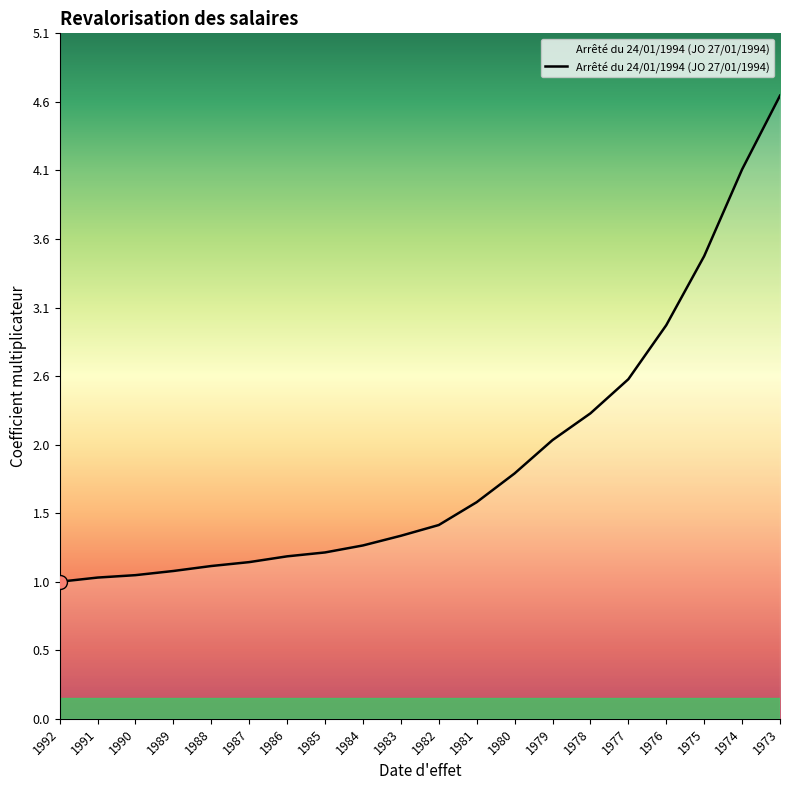

True or false: the data shows 1.7 at 1986.

False